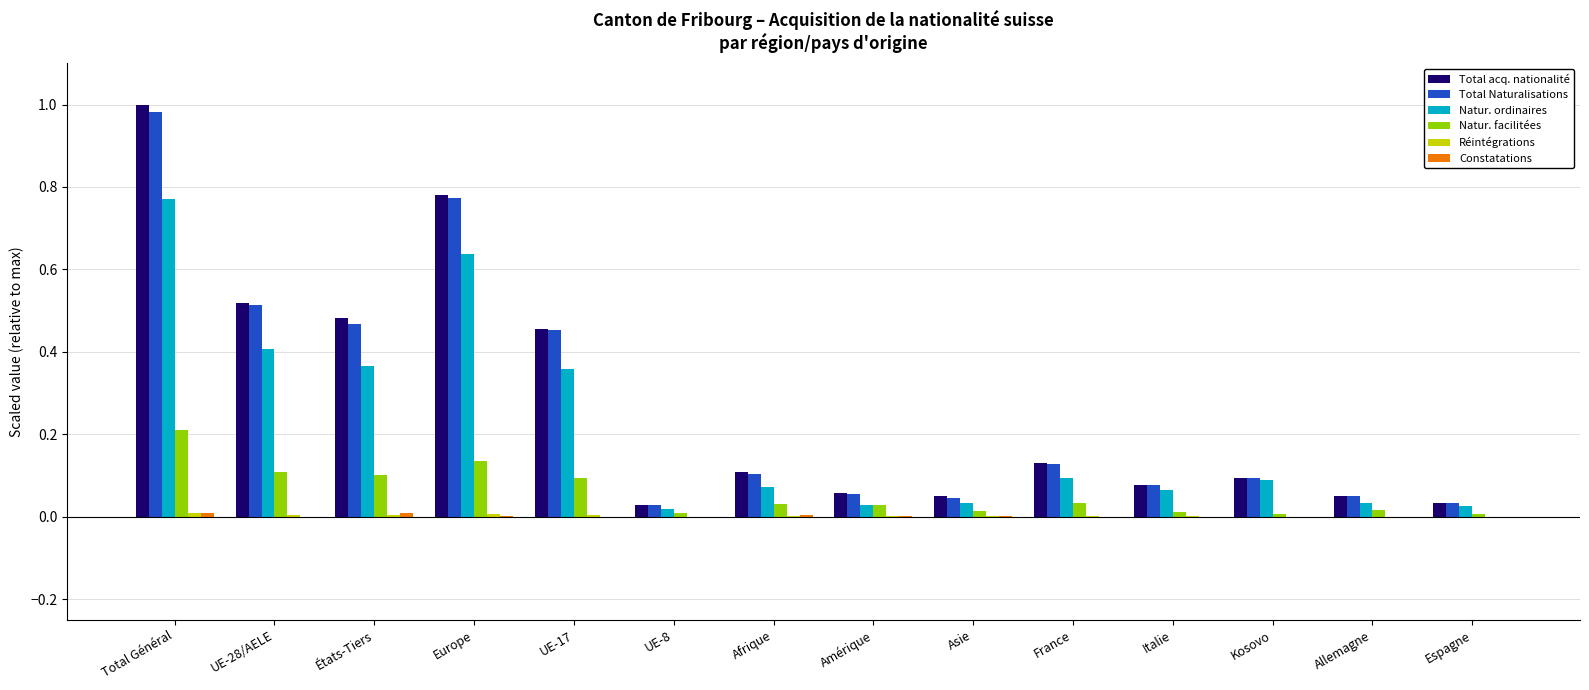

At which category is the sum across all series the highest?

Total Général